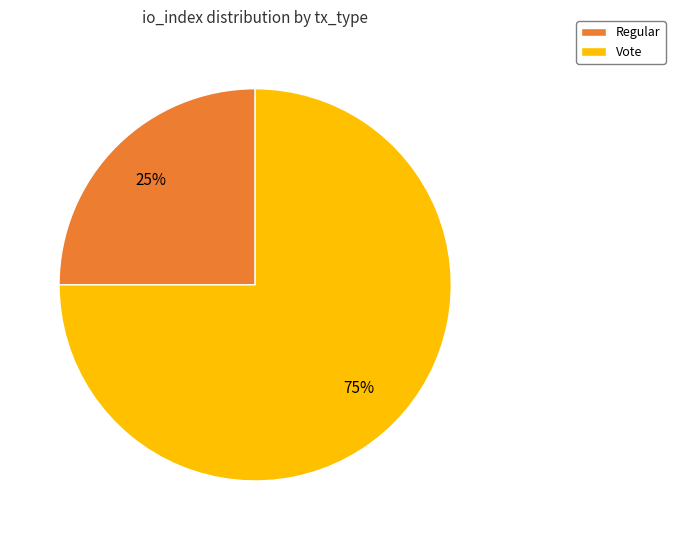

Does any single category account for the majority?

Yes